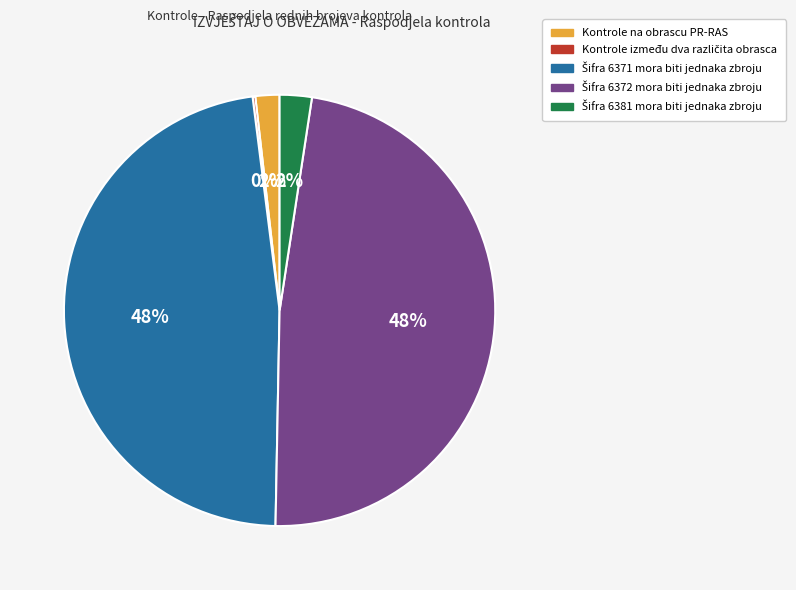

True or false: Kontrole na obrascu PR-RAS accounts for 2% of the total.

True